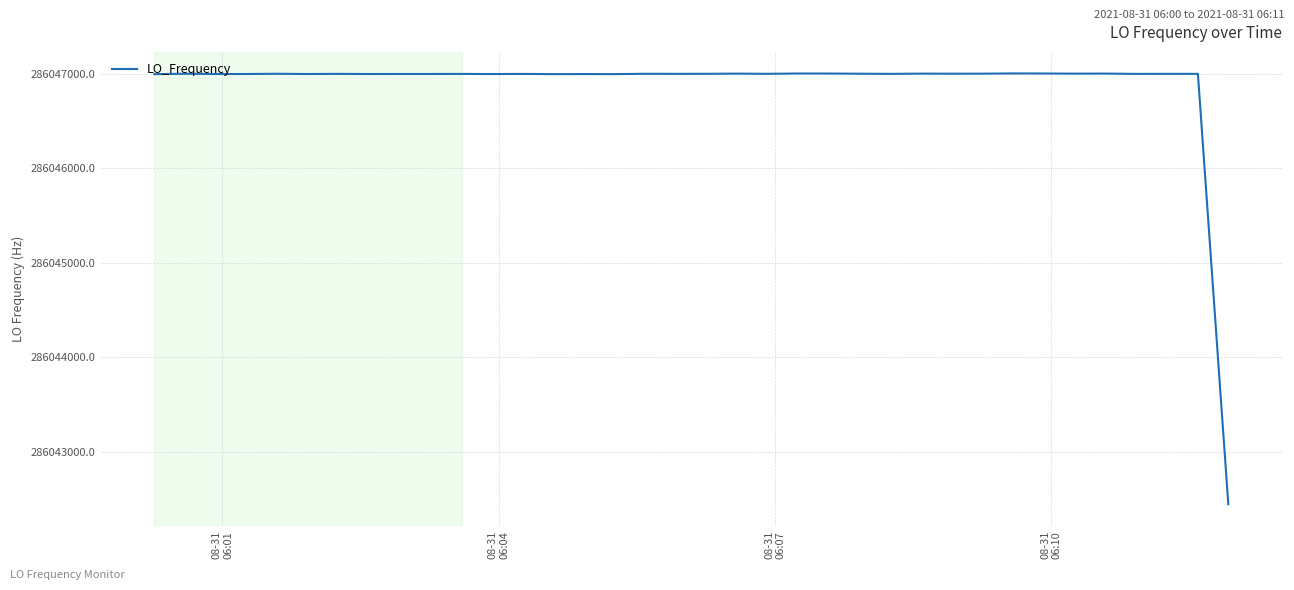

What is the smallest value displayed?

286042442.5